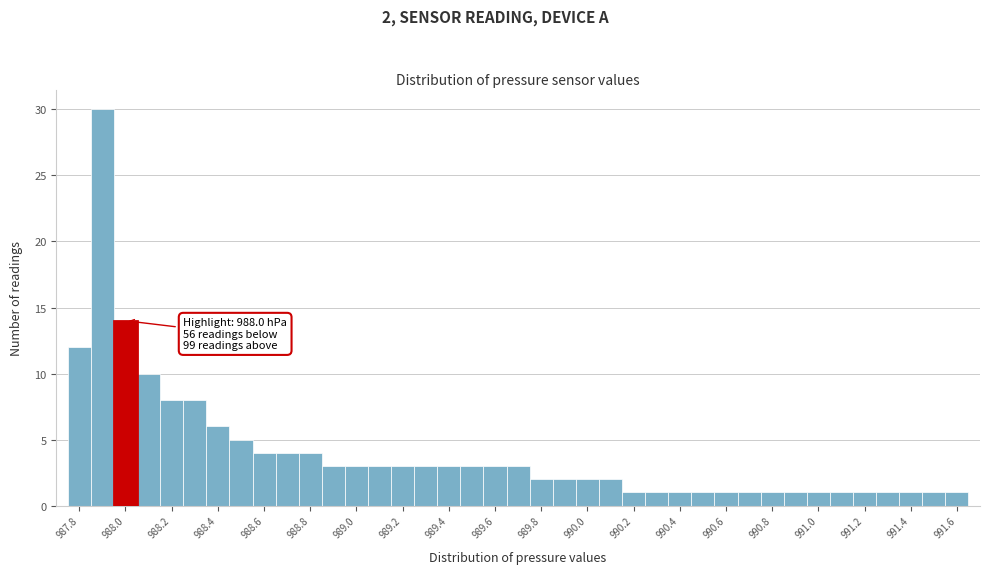

Over which range of the x-axis is the bar tallest?

987.85 to 987.95